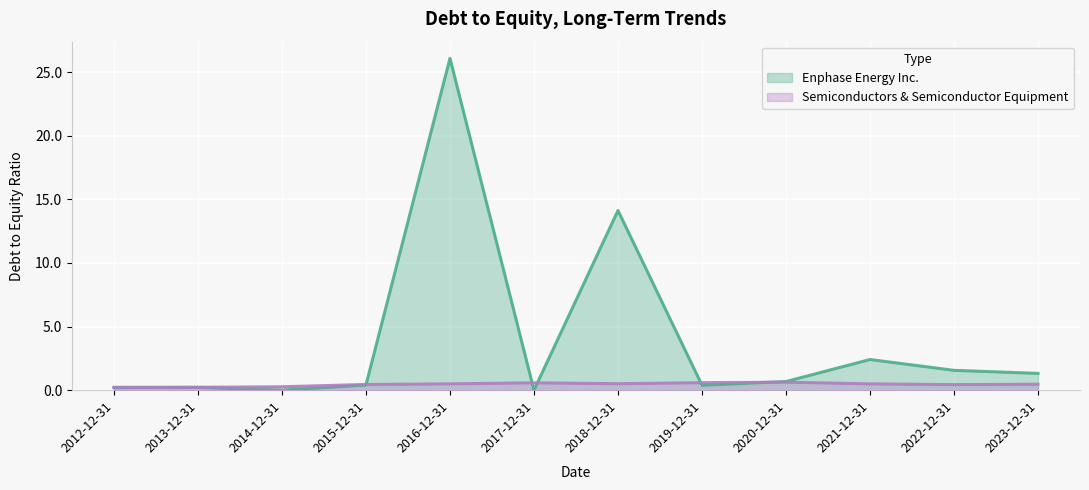

Reading left to right, extract all data points from this chart.

Enphase Energy Inc.: 2012-12-31=0.2	2013-12-31=0.2	2014-12-31=0.0	2015-12-31=0.4	2016-12-31=26.1	2017-12-31=0.0	2018-12-31=14.1	2019-12-31=0.4	2020-12-31=0.7	2021-12-31=2.4	2022-12-31=1.6	2023-12-31=1.3
Semiconductors & Semiconductor Equipment: 2012-12-31=0.2	2013-12-31=0.2	2014-12-31=0.3	2015-12-31=0.5	2016-12-31=0.5	2017-12-31=0.6	2018-12-31=0.5	2019-12-31=0.6	2020-12-31=0.6	2021-12-31=0.5	2022-12-31=0.4	2023-12-31=0.5